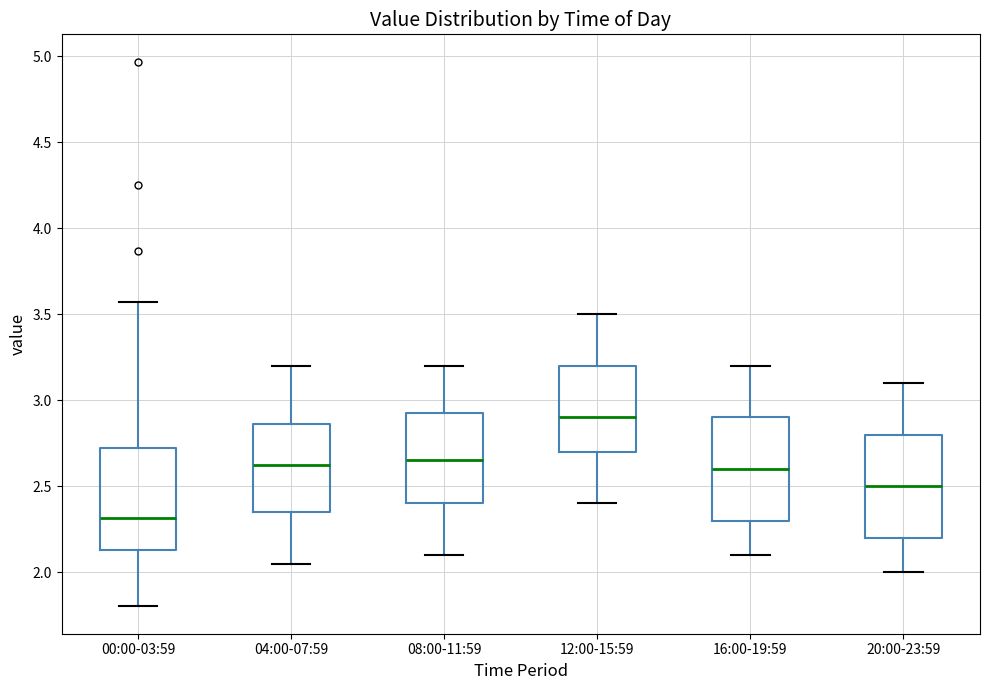

Where is the lower edge of the box for 00:00-03:59 on the y-axis? The values are not printed on the chart, so give them approximately, as read against the axis.

2.15